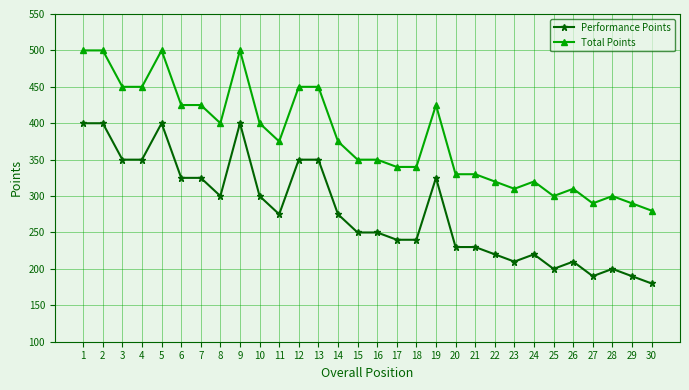

Reading right to left, transcribe all the data shown in this chart.

Performance Points: 30=180	29=190	28=200	27=190	26=210	25=200	24=220	23=210	22=220	21=230	20=230	19=325	18=240	17=240	16=250	15=250	14=275	13=350	12=350	11=275	10=300	9=400	8=300	7=325	6=325	5=400	4=350	3=350	2=400	1=400
Total Points: 30=280	29=290	28=300	27=290	26=310	25=300	24=320	23=310	22=320	21=330	20=330	19=425	18=340	17=340	16=350	15=350	14=375	13=450	12=450	11=375	10=400	9=500	8=400	7=425	6=425	5=500	4=450	3=450	2=500	1=500